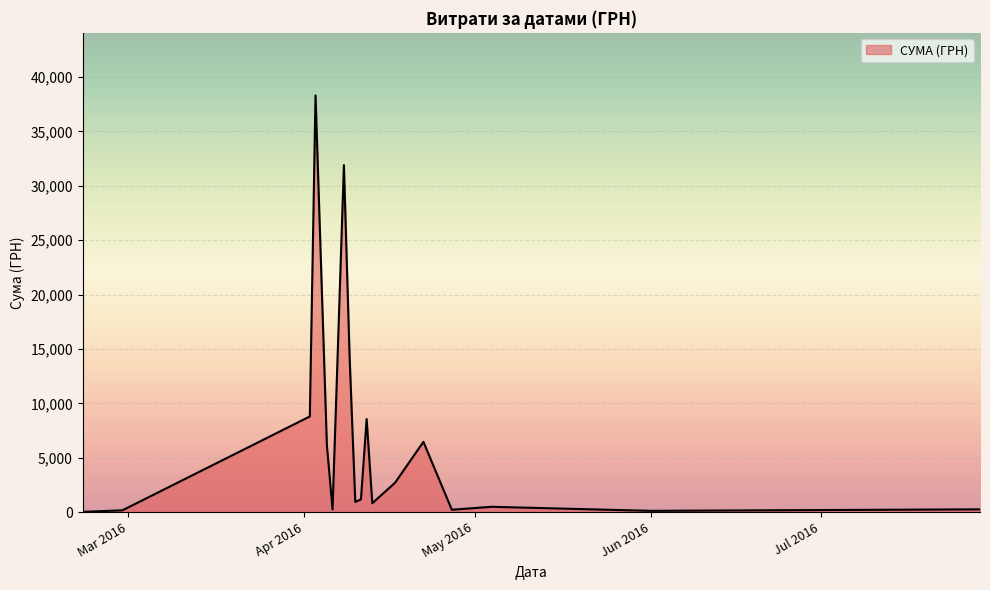

What is the maximum value shown in the chart?

38303.0